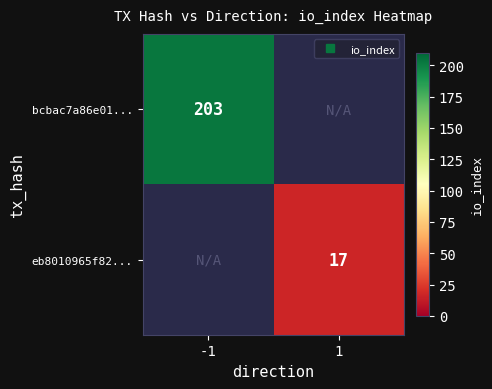

How many data points does each series have?

2